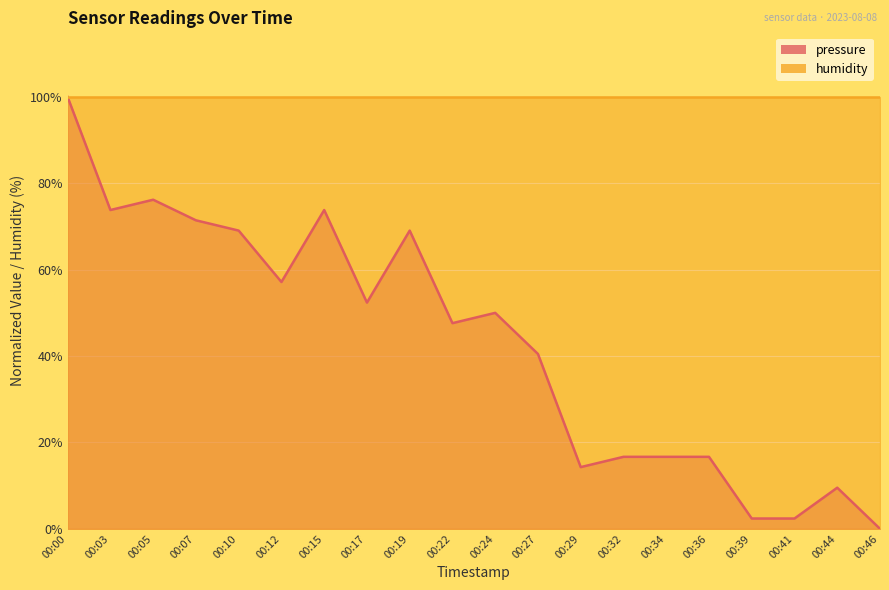

What is the sum of all values?

859.8